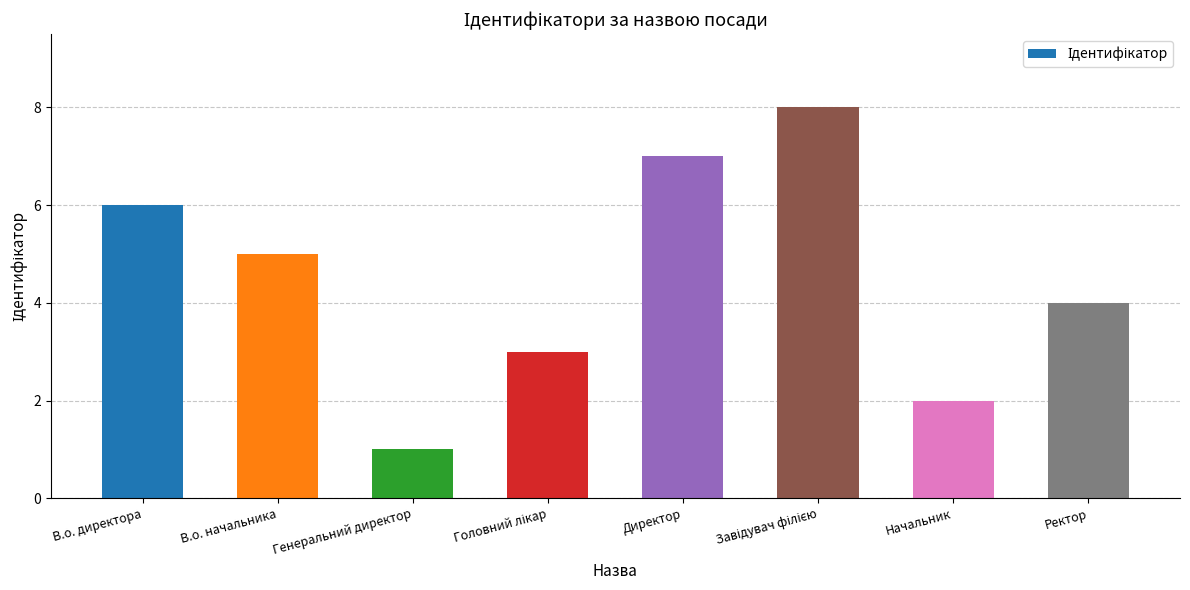

Does the chart contain any negative values?

No